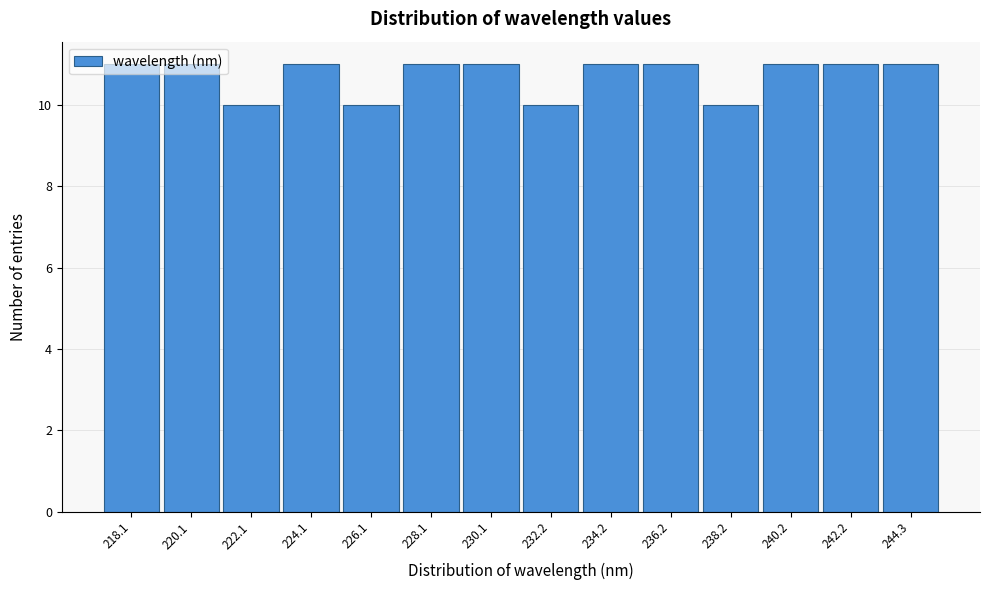

What is the sum of the values at 218.1 and 222.1?

21